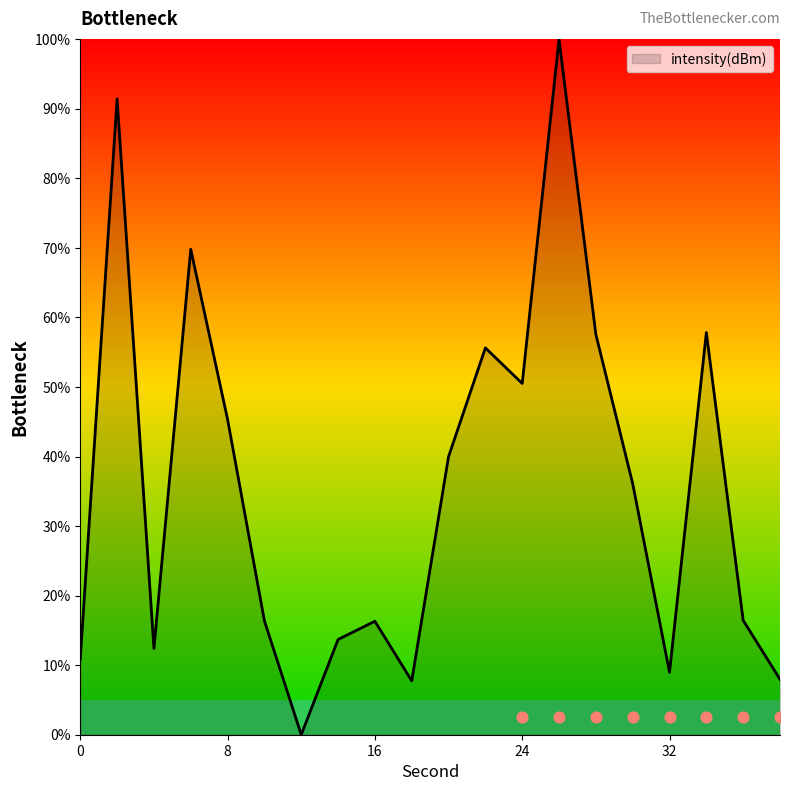

What is the change in value from 2 to 22?

-35.8